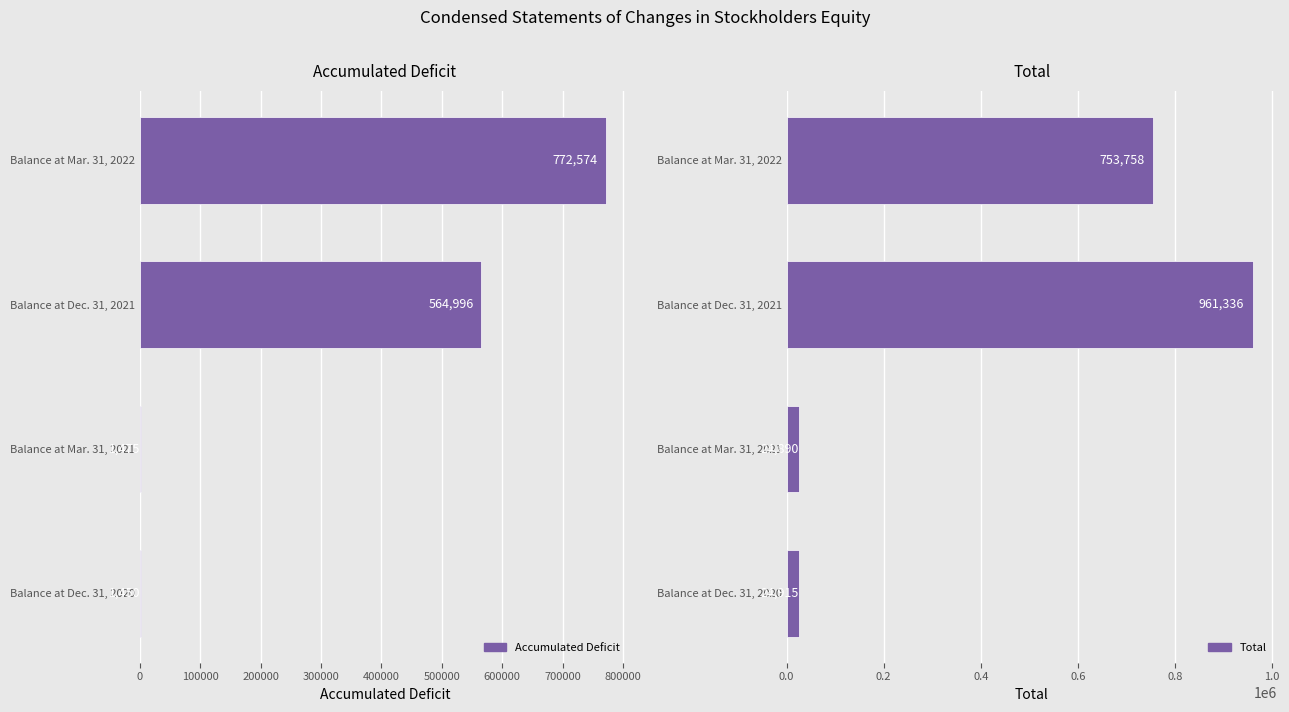

How many data points in Accumulated Deficit are above 564996?

1